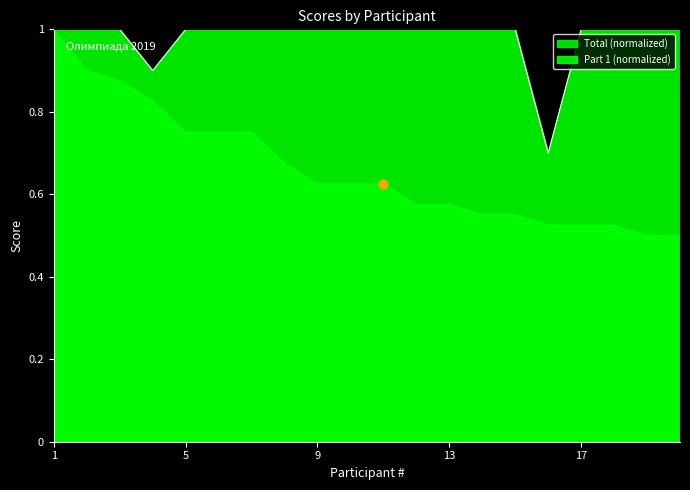

At how many categories does at least one series exceed 0?

20